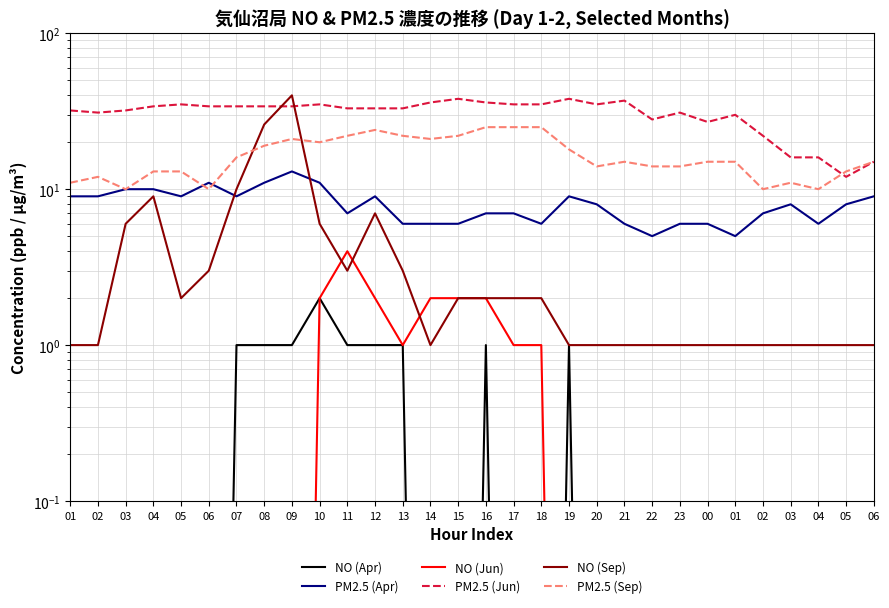

Which series has the largest range (max minus min)?

NO (Sep)